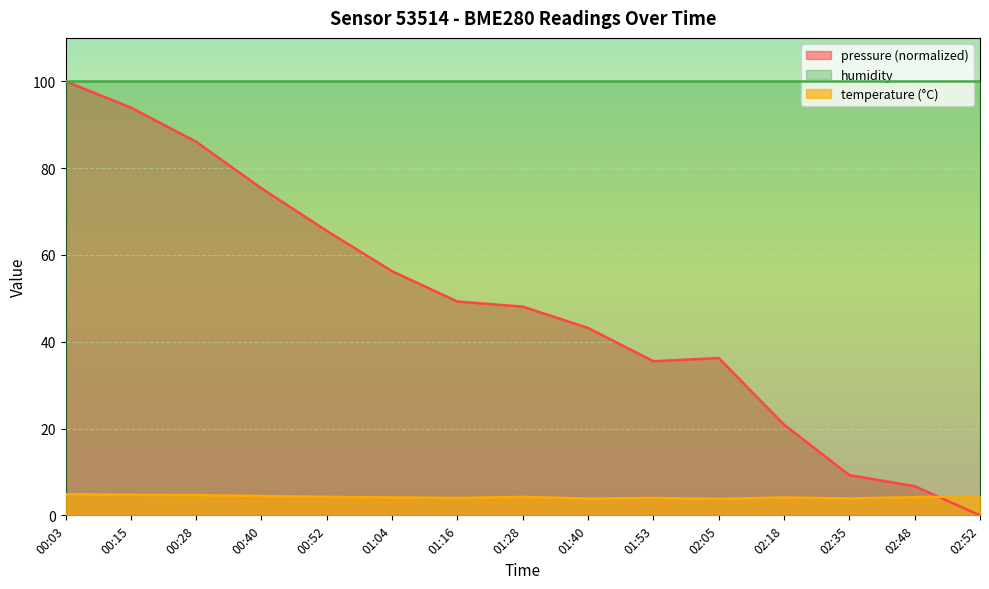

List the series in order of their overall mean, highest first.

humidity, pressure (normalized), temperature (°C)